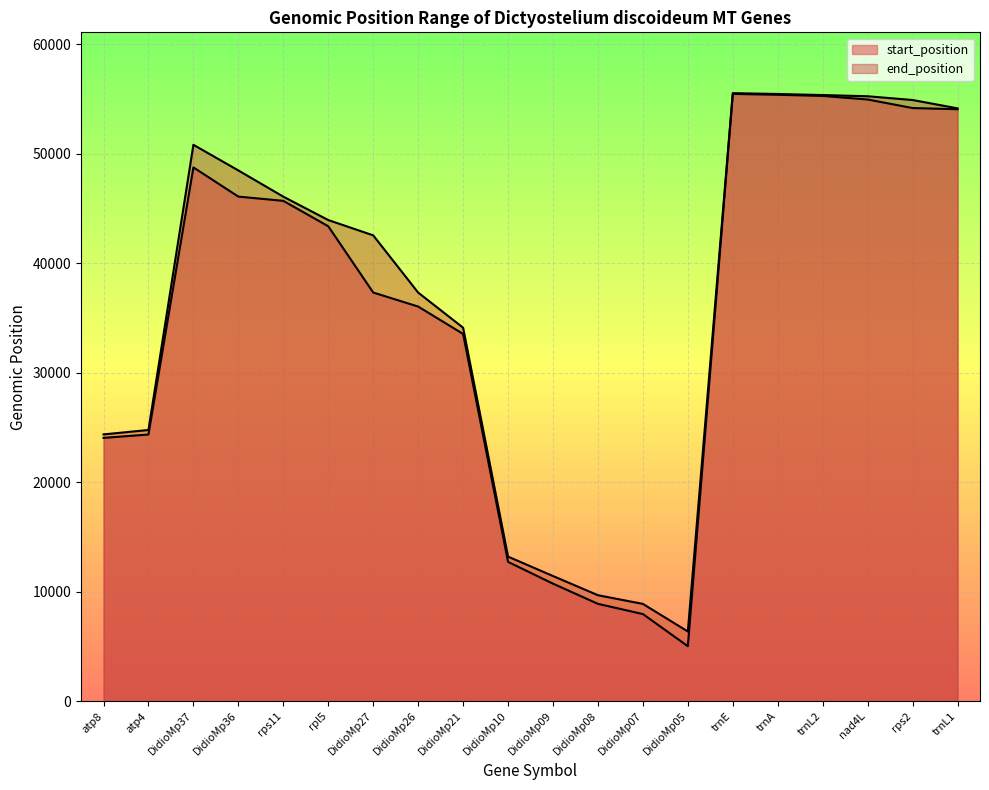

What is the approximate value of end_position at DidioMp08, to the nearest 50?

9700